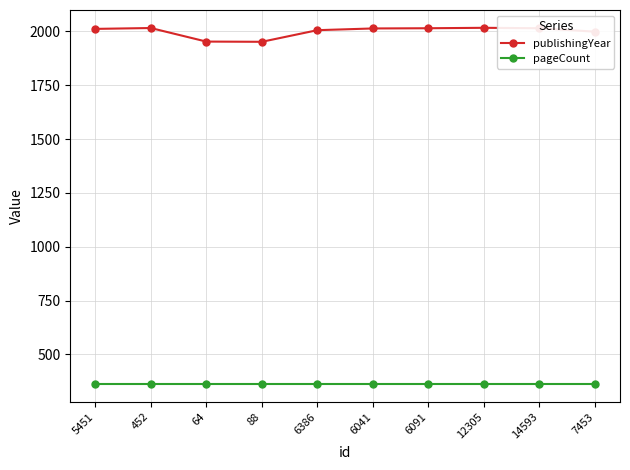

Which series has the widest spread of values?

publishingYear